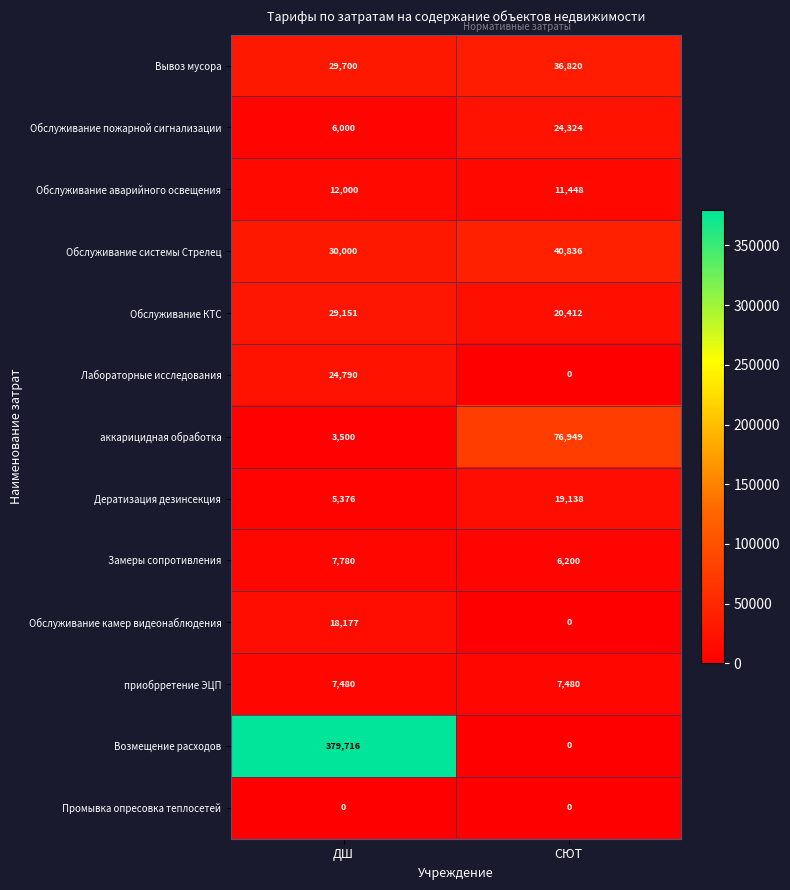

Which series has the widest spread of values?

Возмещение расходов